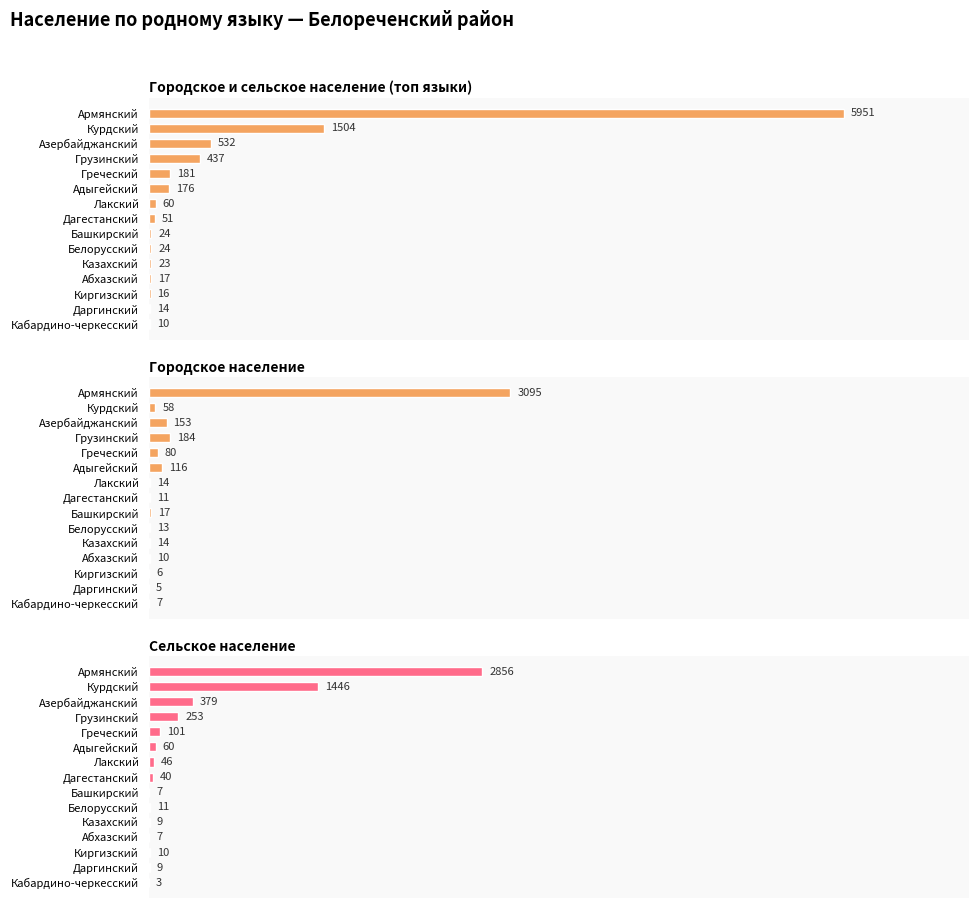

What is the difference between the maximum and minimum values in the Городское и сельское население (топ языки) series?

5941